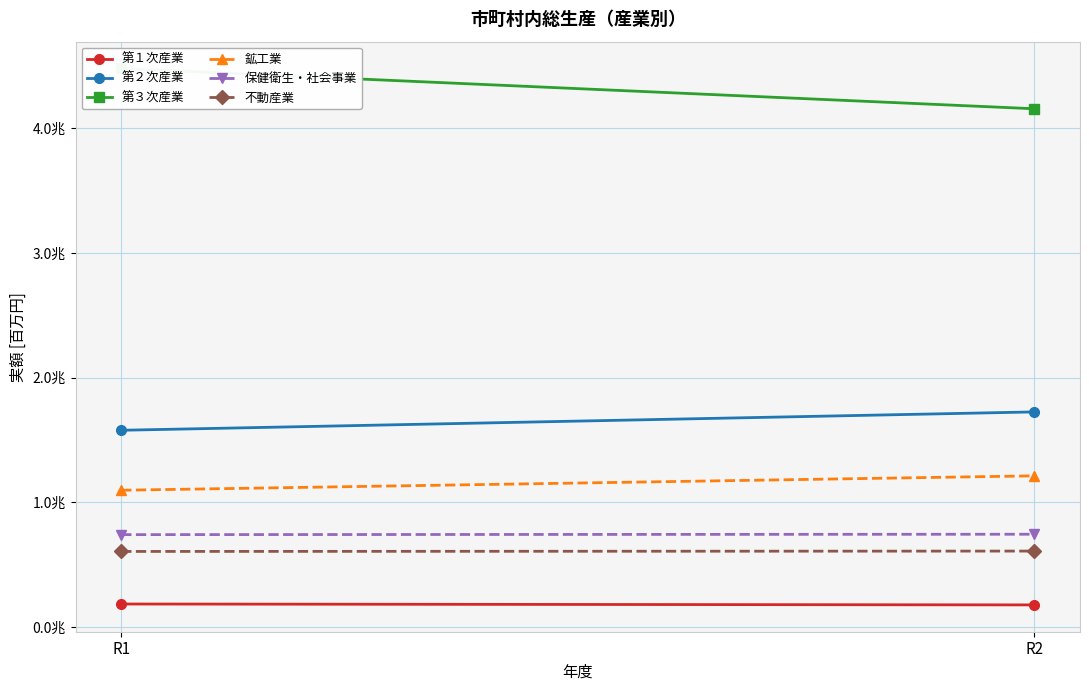

What is the difference between the maximum and minimum values in the 保健衛生・社会事業 series?

3198.5